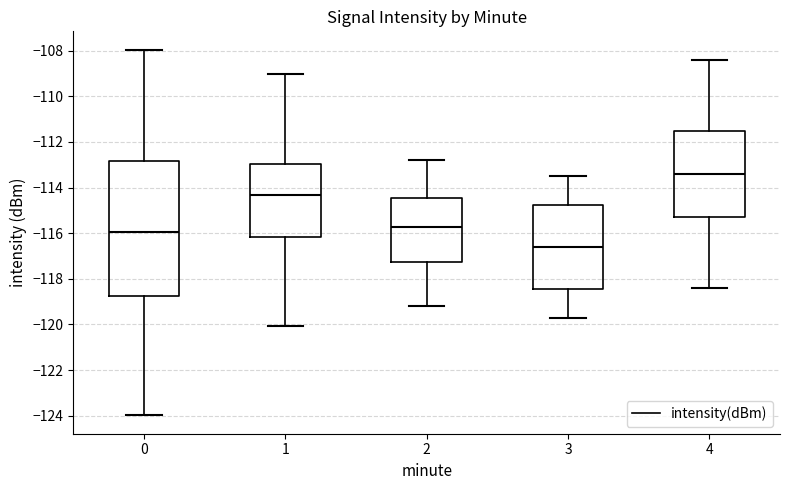

Which box is the tallest, from its lower edge to its upper edge?

0